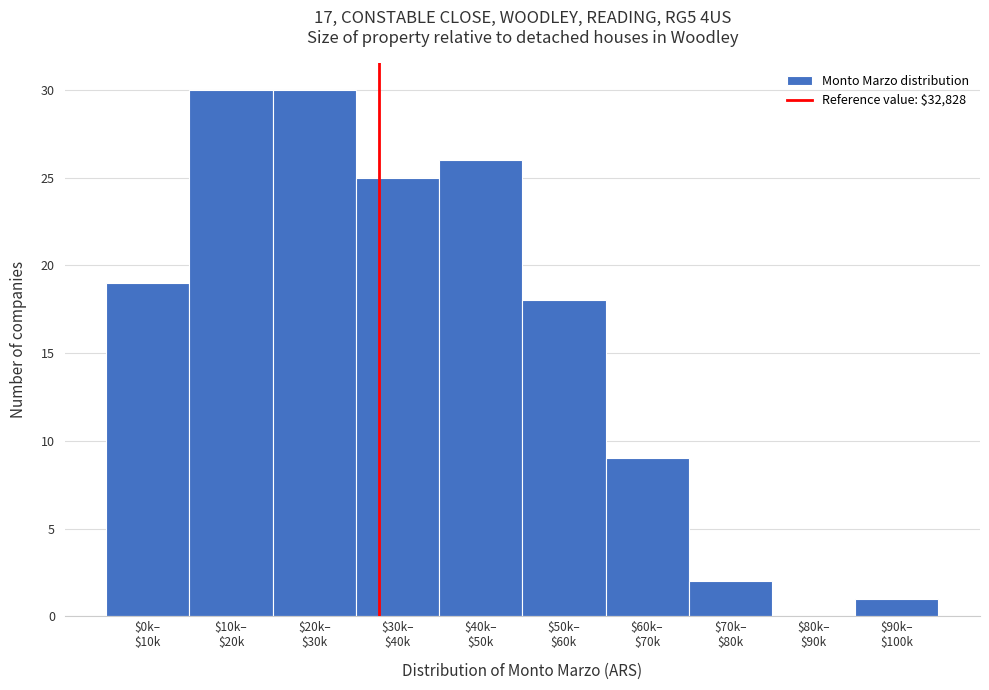

What is the sum of all values?

160